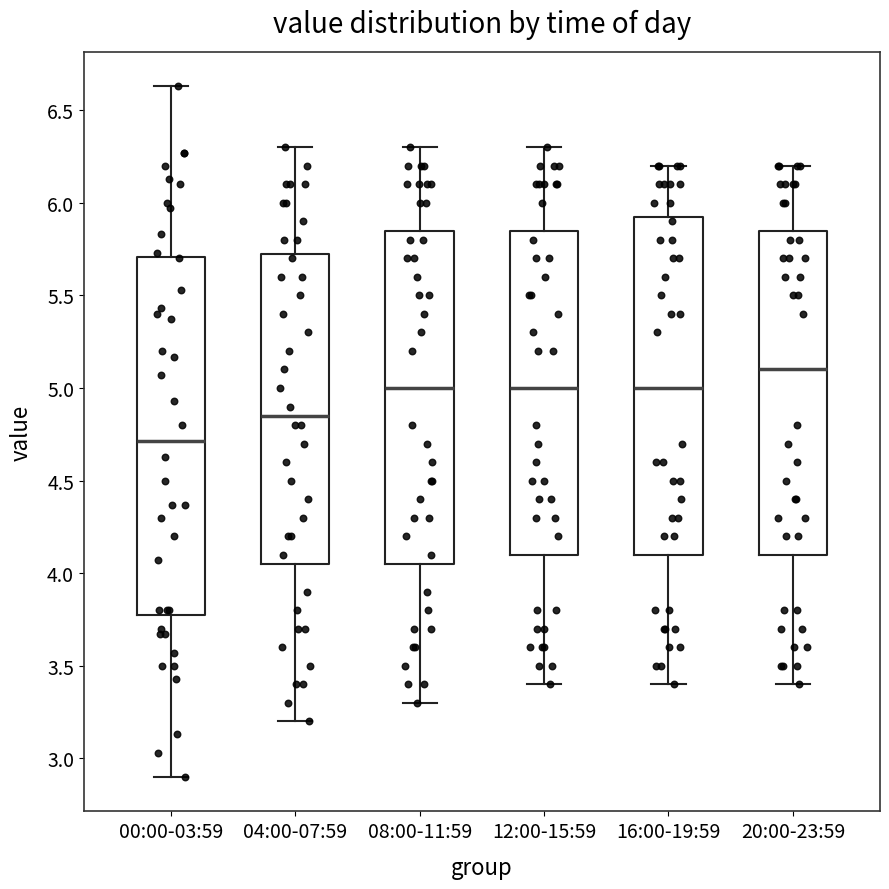

Reading left to right, transcribe this box plot: for each box, give where its median line is, the range the box spans, and where its two whiskers end, as read against the y-axis. The values are not printed on the chart, so give them approximately, as read against the axis.

00:00-03:59: median 4.70, box 3.80 to 5.70, whiskers 2.90 to 6.65
04:00-07:59: median 4.85, box 4.05 to 5.75, whiskers 3.20 to 6.30
08:00-11:59: median 5.00, box 4.05 to 5.85, whiskers 3.30 to 6.30
12:00-15:59: median 5.00, box 4.10 to 5.85, whiskers 3.40 to 6.30
16:00-19:59: median 5.00, box 4.10 to 5.95, whiskers 3.40 to 6.20
20:00-23:59: median 5.10, box 4.10 to 5.85, whiskers 3.40 to 6.20